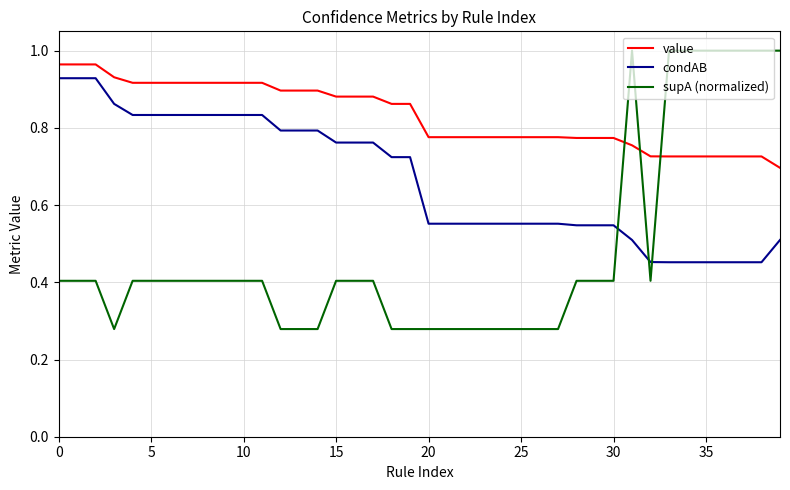

True or false: supA (normalized) and condAB intersect in this chart.

True